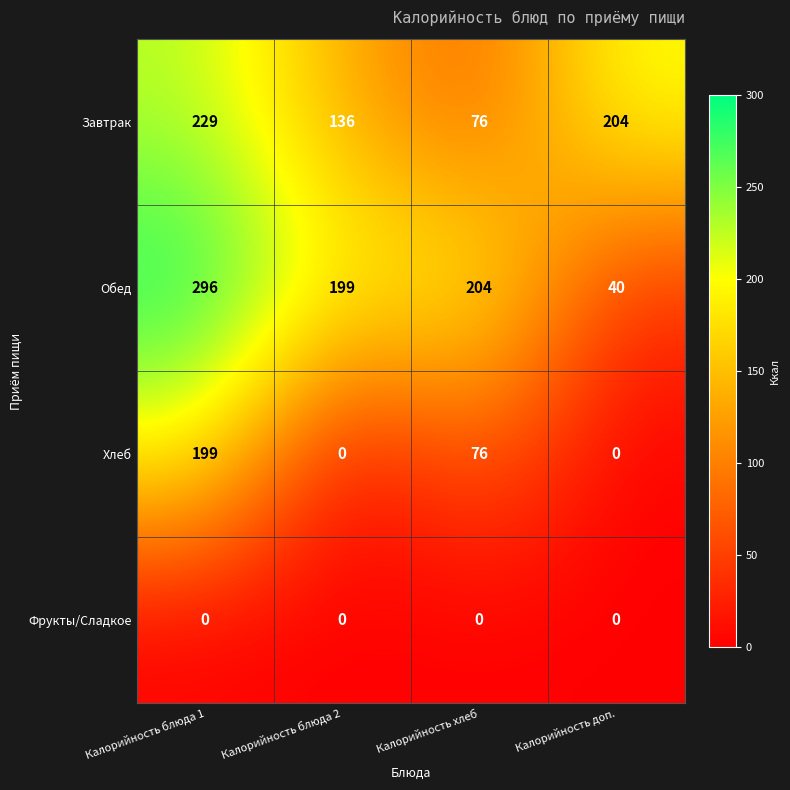

Which series has the widest spread of values?

Обед